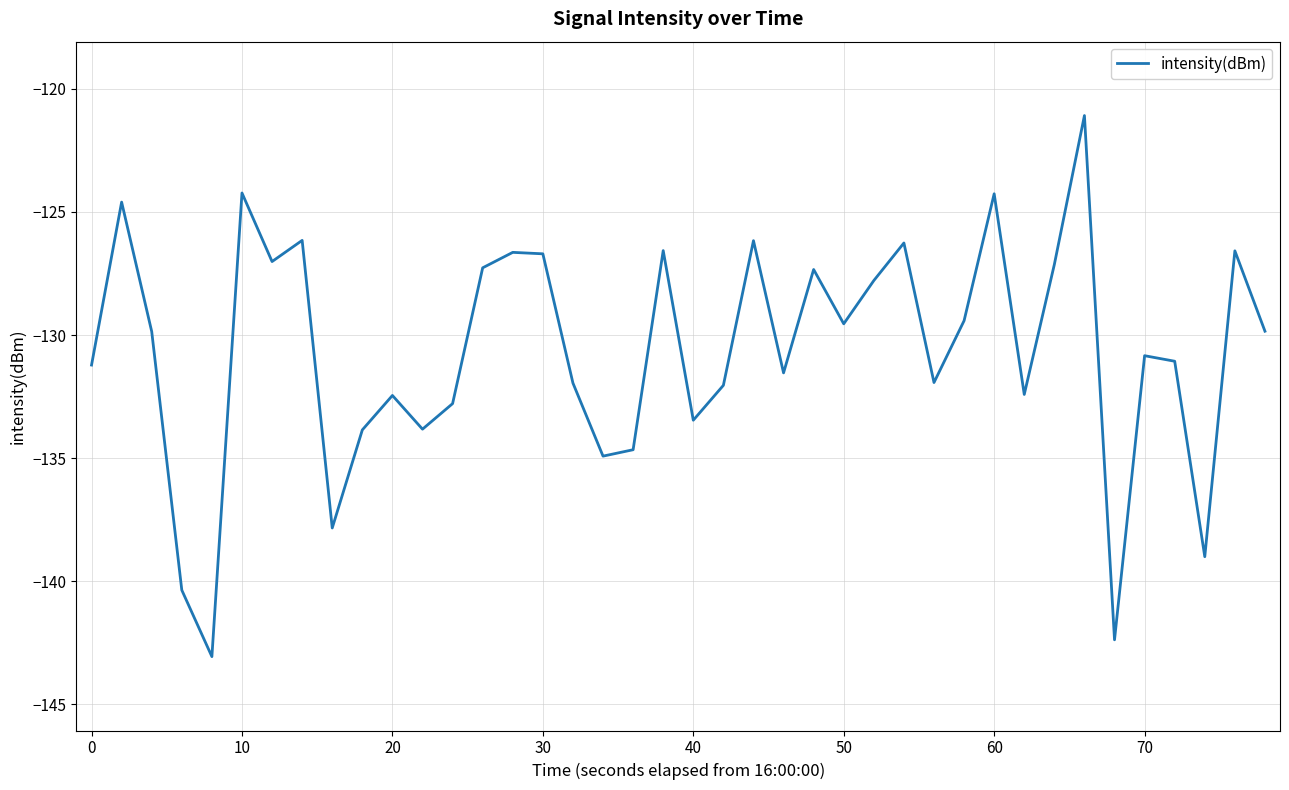

What is the smallest value displayed?

-143.1